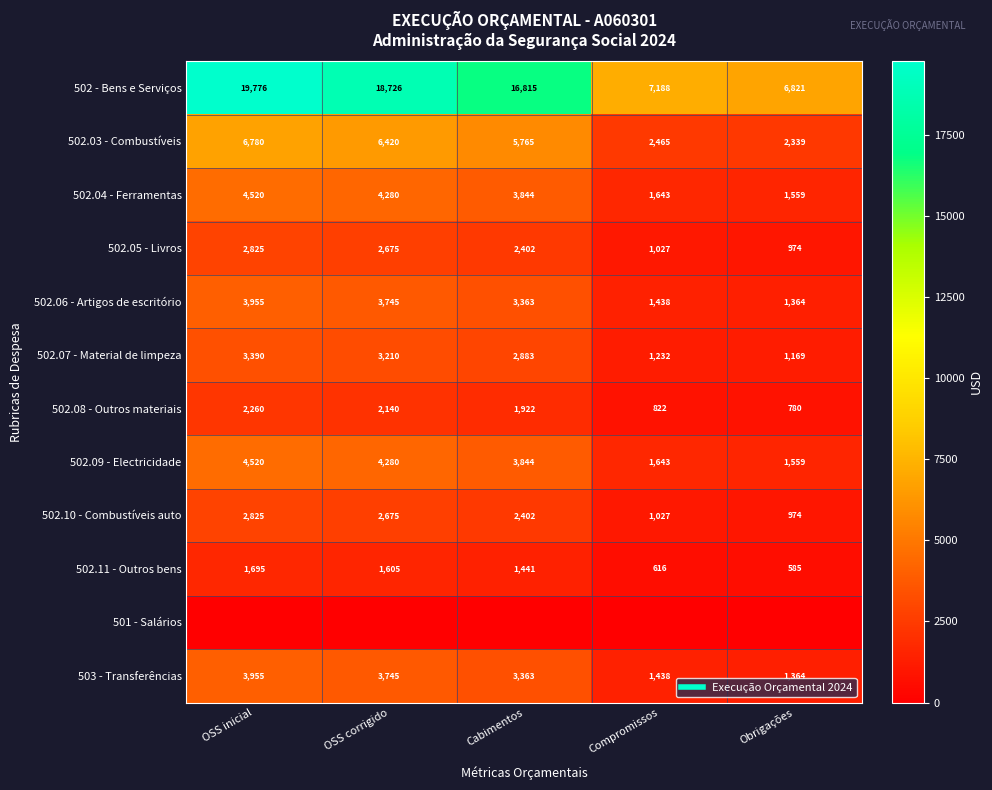

At which label is 502.03 - Combustíveis closest to 4559?

Cabimentos